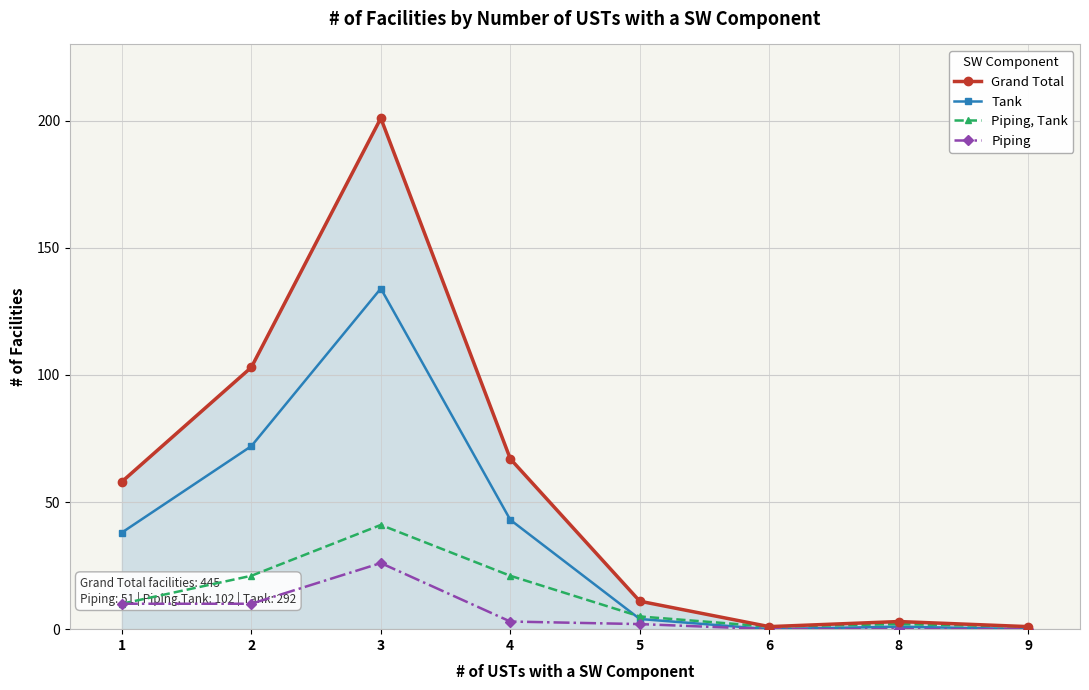

Between 2 and 3, which series saw the biggest shift?

Grand Total